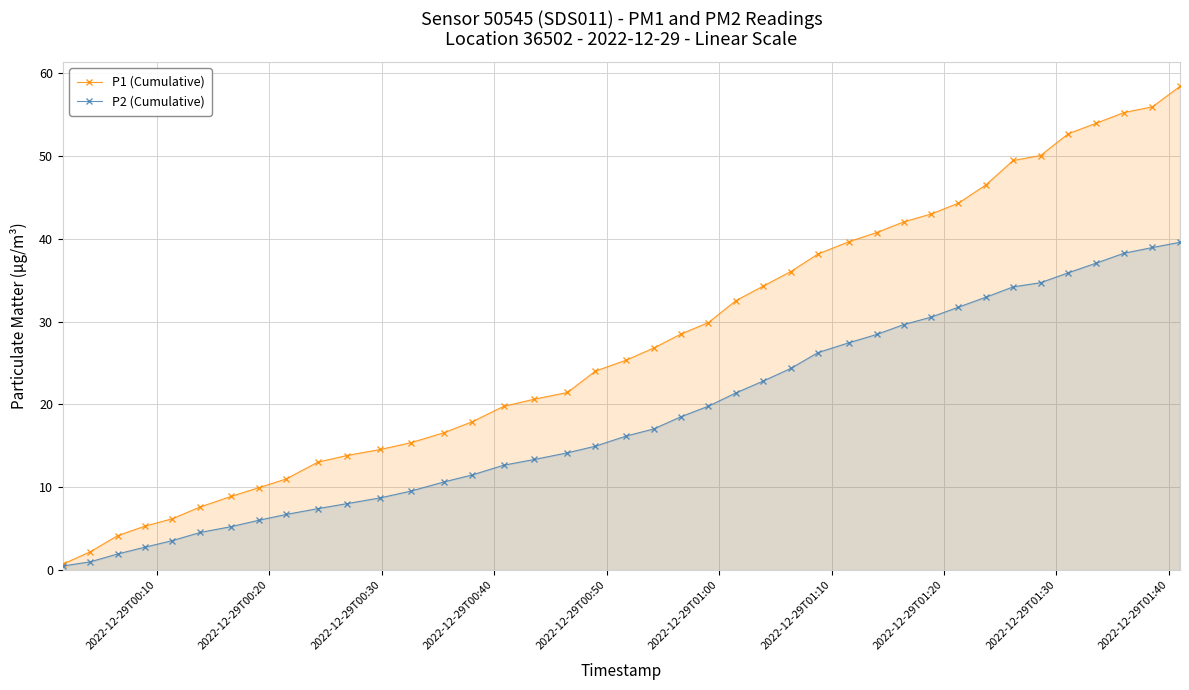

What is the lowest value of the P2 (Cumulative) series?

0.5